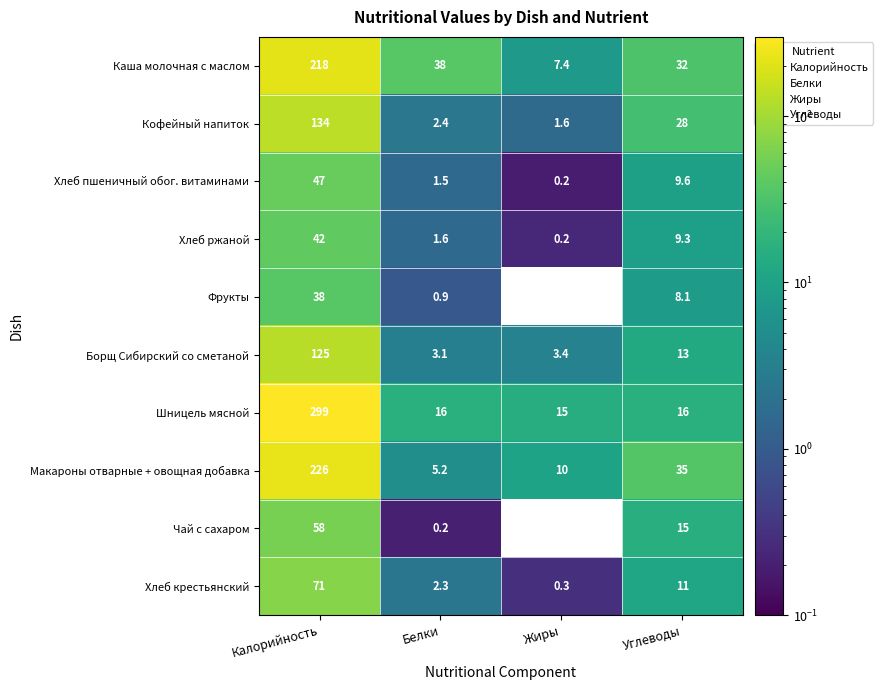

What is the total value across all series at Жиры?

38.1